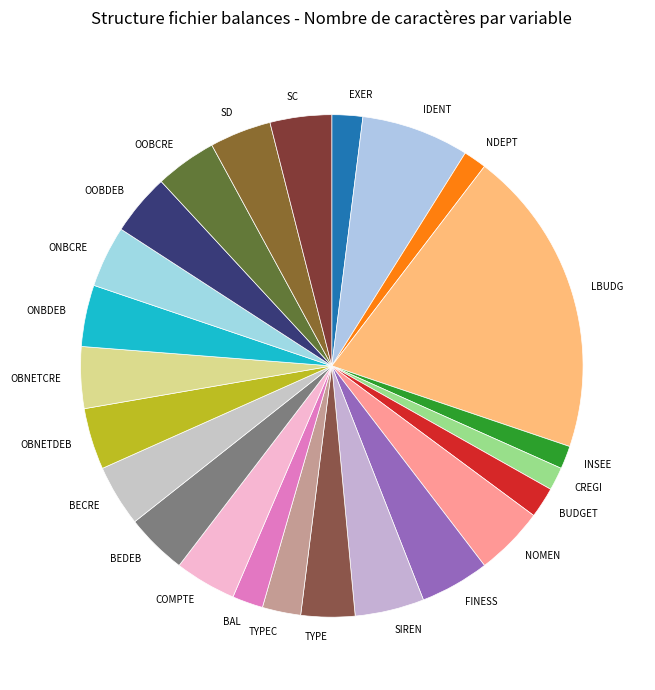

Is SIREN the majority of the pie?

No